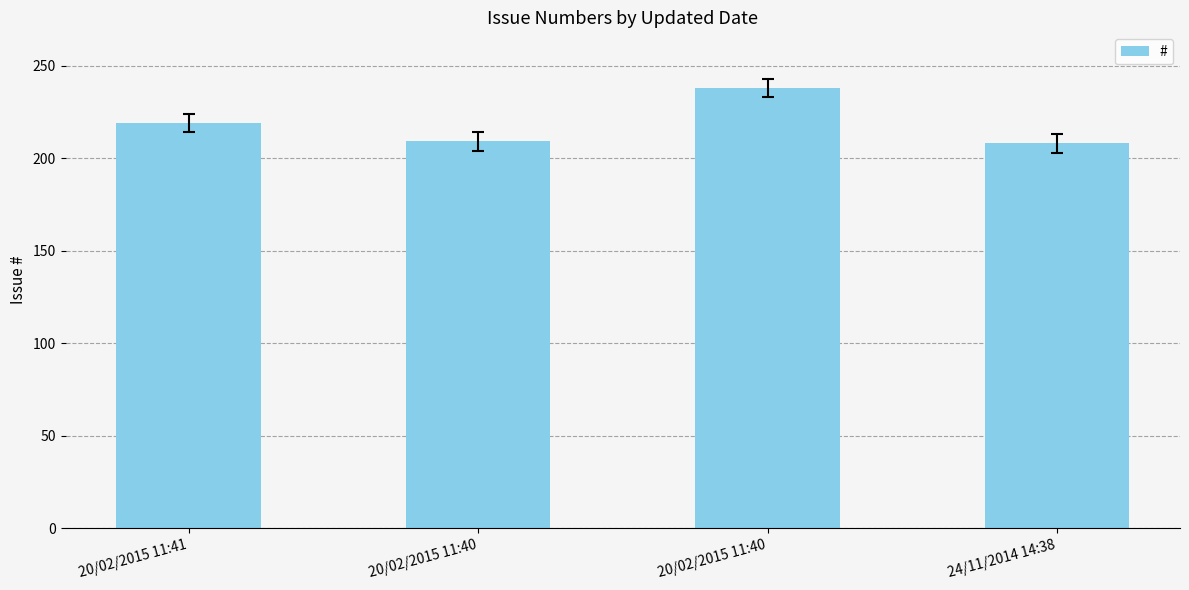

The chart shows a value of 59 at 24/11/2014 14:38. True or false?

False